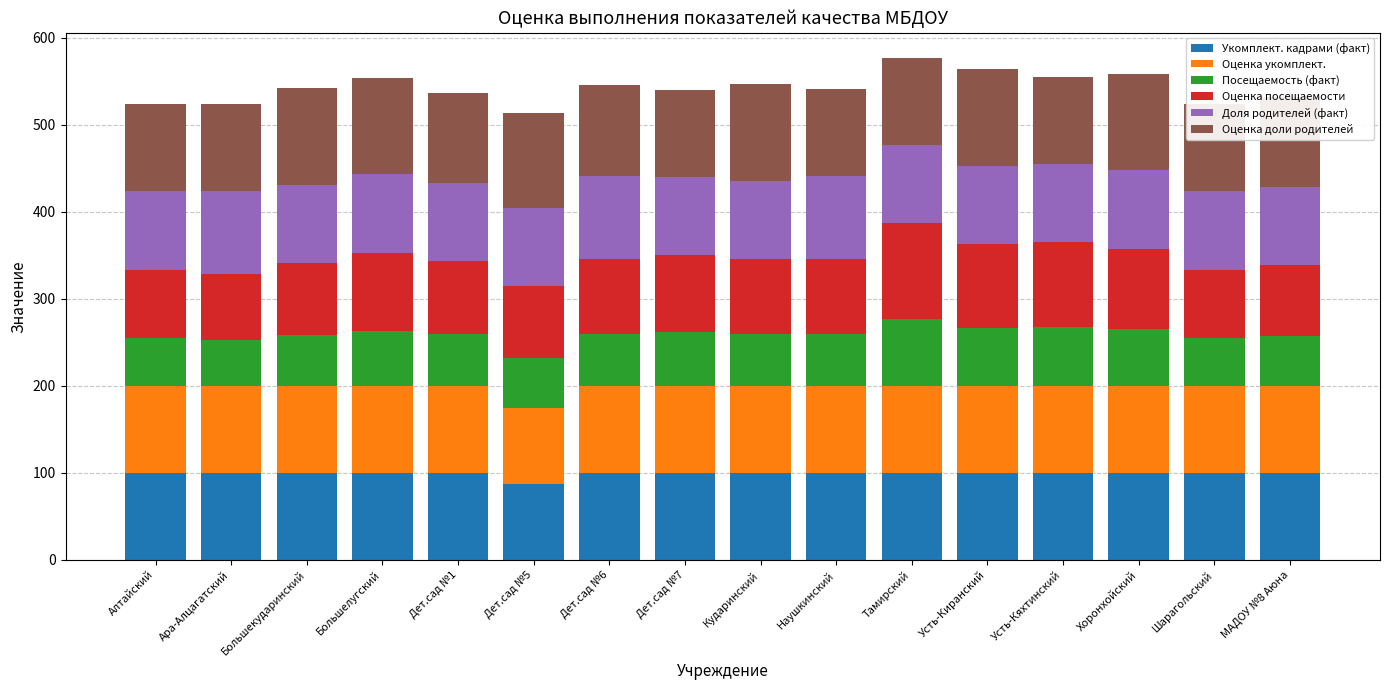

What is the label of the 4th bar from the left?

Большелугский